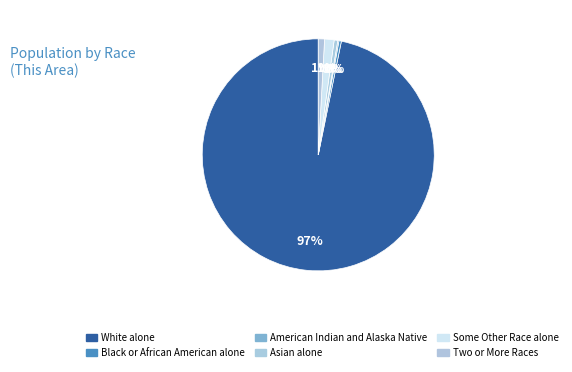

Which slice is the smallest?

American Indian and Alaska Native